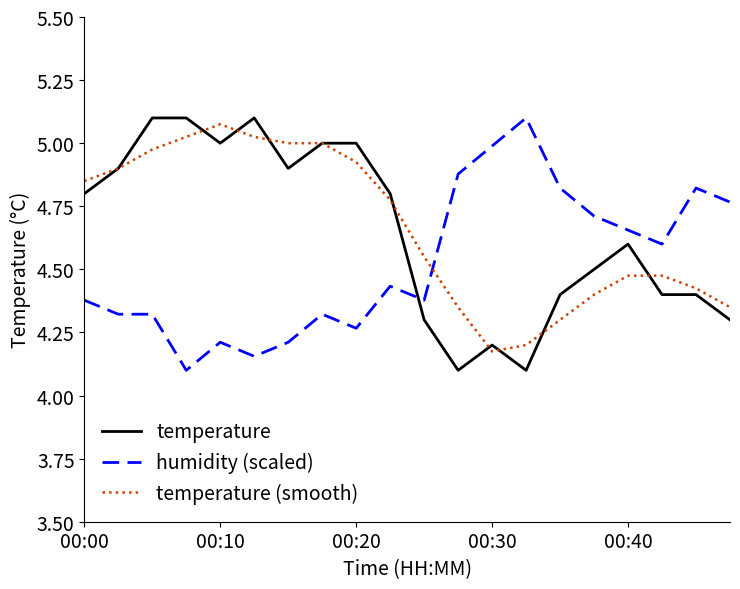

What is the minimum value for temperature?

4.1